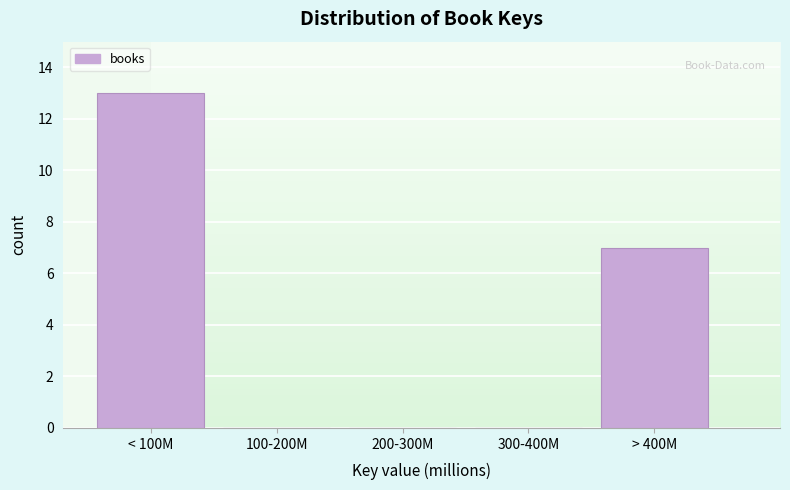

Reading right to left, extract all data points from this chart.

> 400M=7	300-400M=0	200-300M=0	100-200M=0	< 100M=13